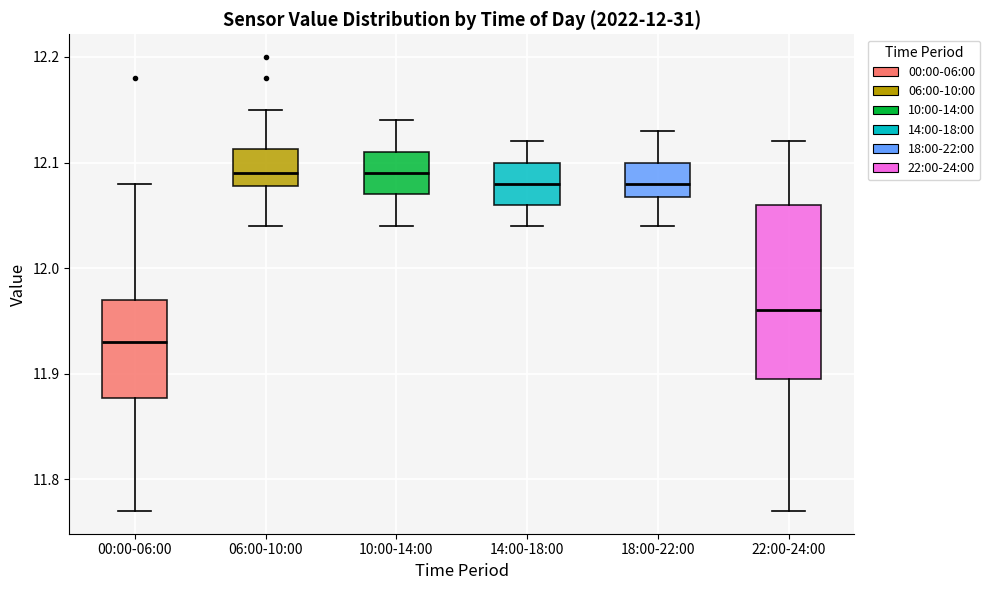

Where is the lower edge of the box for 22:00-24:00 on the y-axis? The values are not printed on the chart, so give them approximately, as read against the axis.

11.90